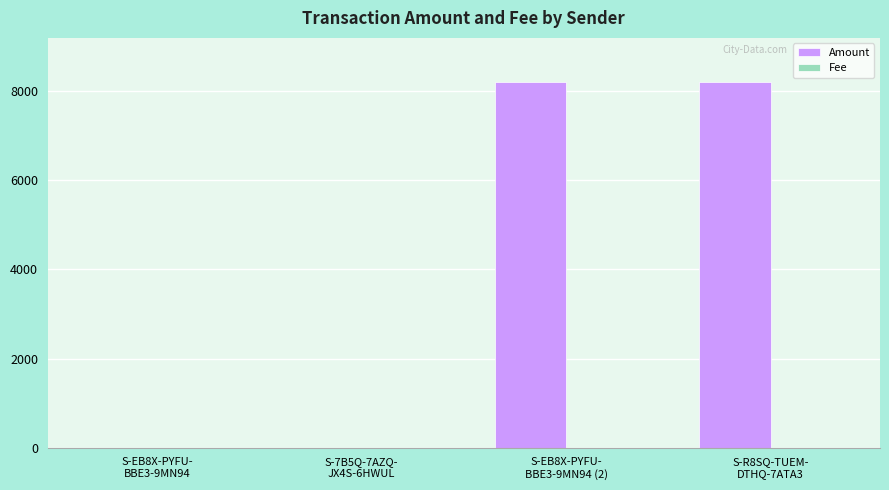

Which series has the largest total across all categories?

Amount